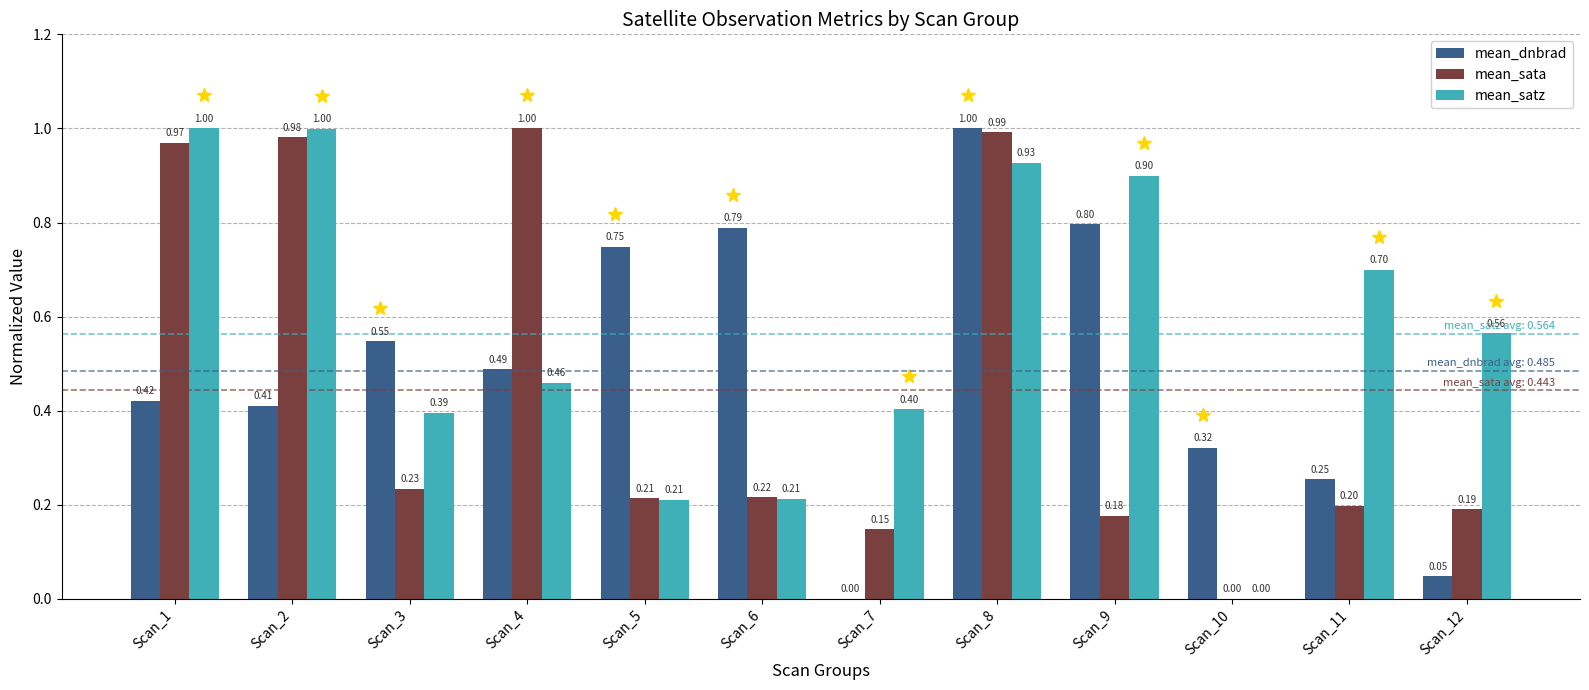

Where is mean_sata nearest to the value 0?

Scan_10